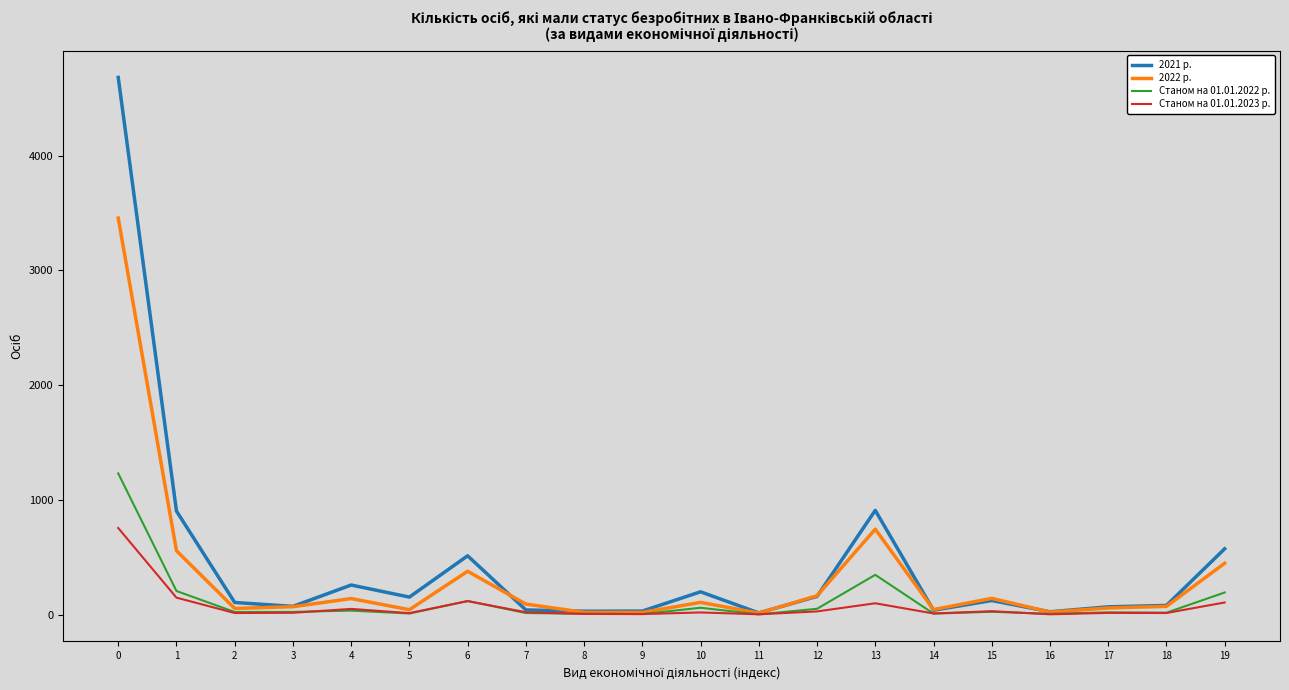

Does the chart have visible grid lines?

No